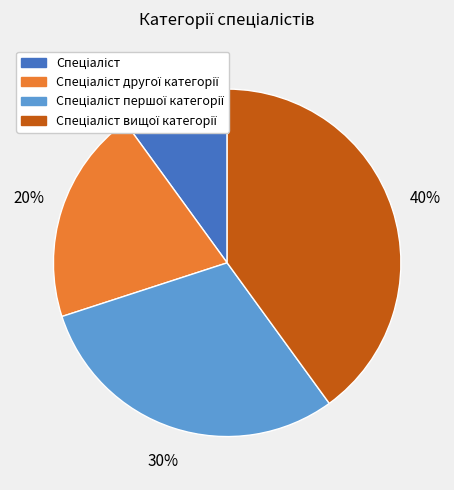

Is there a majority slice in this chart?

No